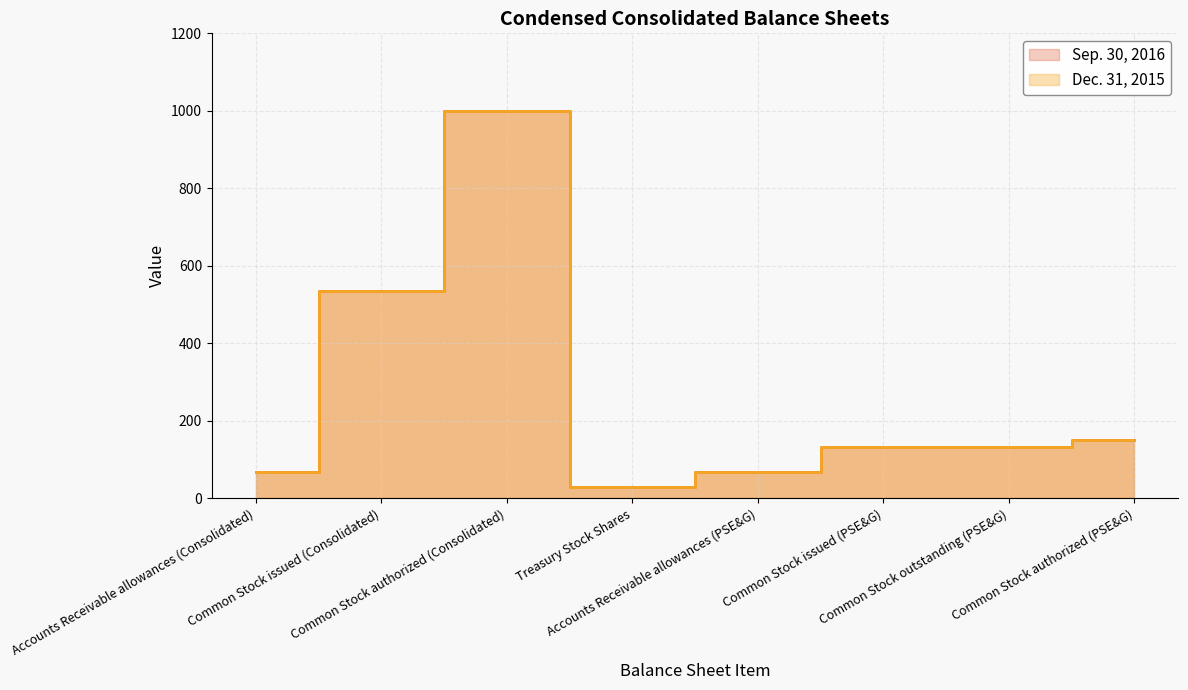

How many distinct data groups are displayed?

2